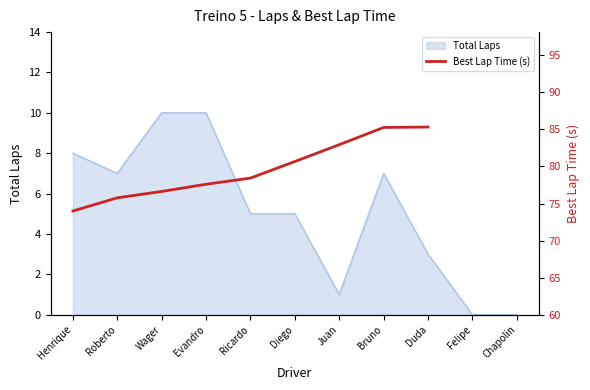

What is the label of the 6th point from the left?

Diego